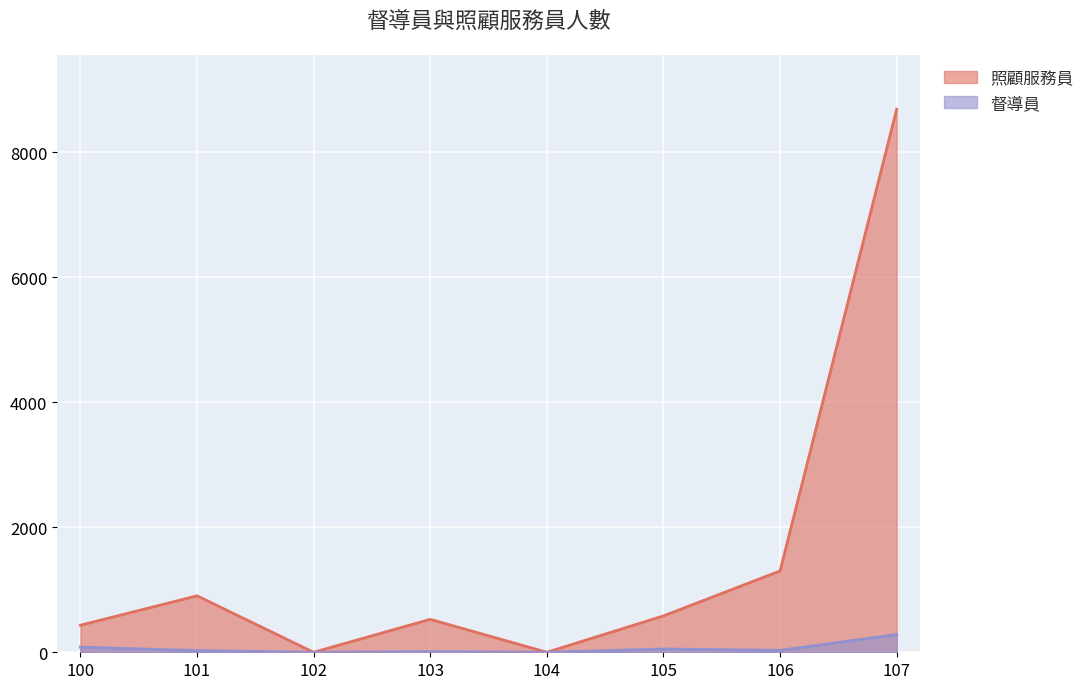

True or false: 督導員 has a value of 31 at 106.

True